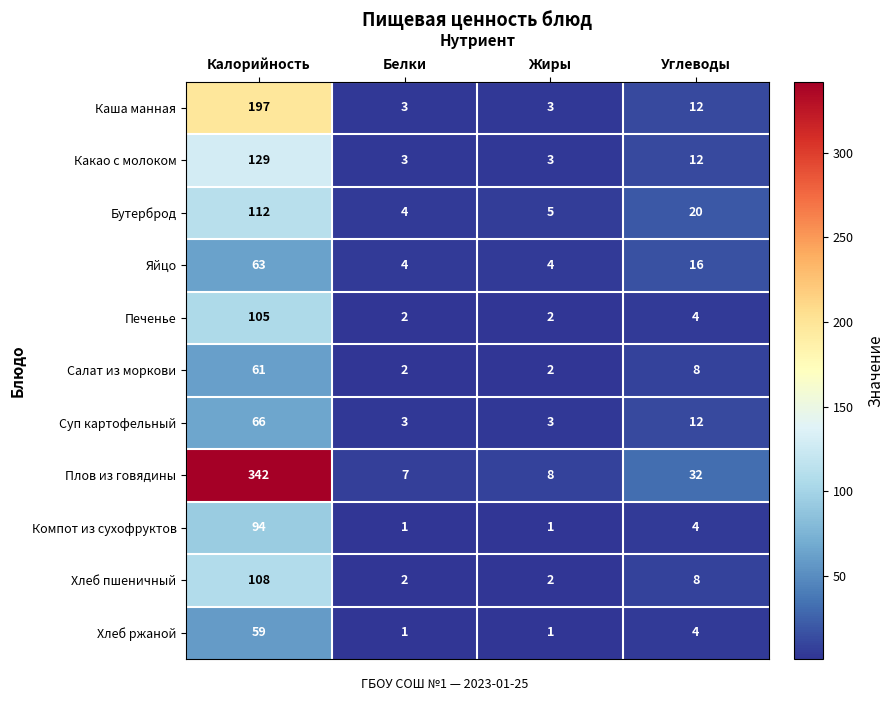

Which series has the widest spread of values?

Плов из говядины